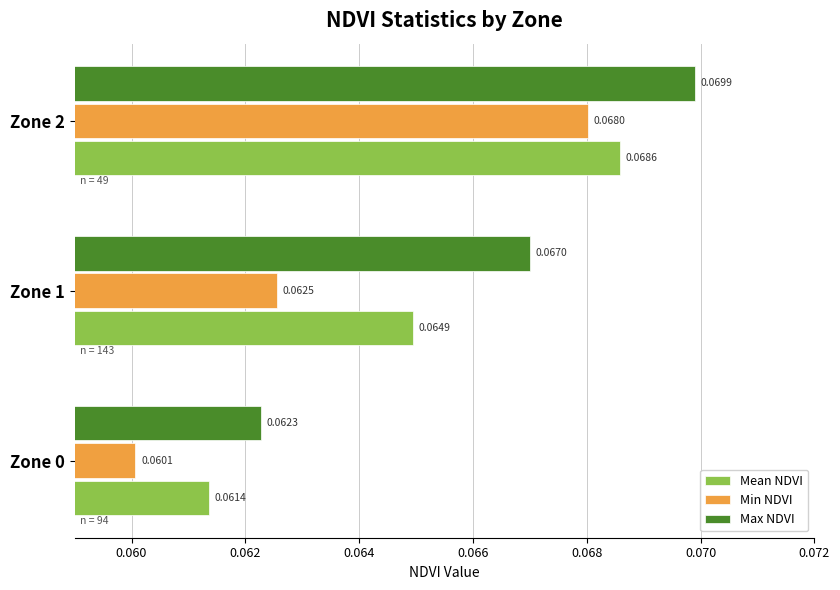

At Zone 2, list the series in order from largest to smallest.

Max NDVI, Mean NDVI, Min NDVI